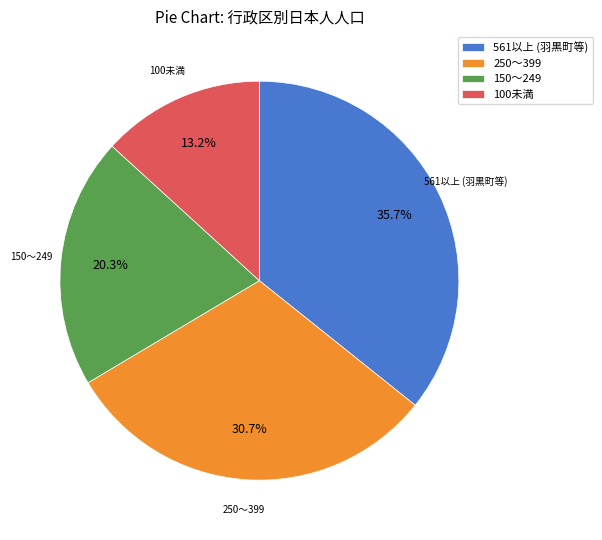

How much of the chart is everything except 561以上 (羽黒町等)?

64.3%